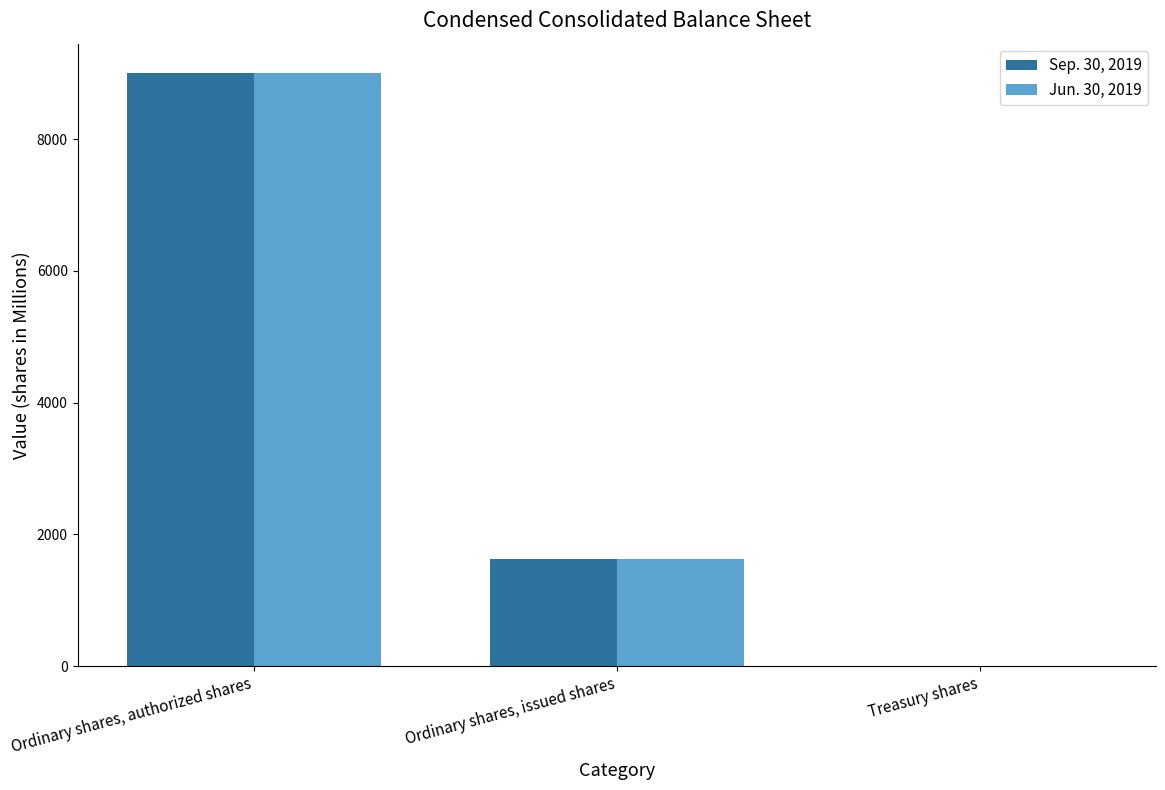

What is the highest value of the Sep. 30, 2019 series?

9000.0